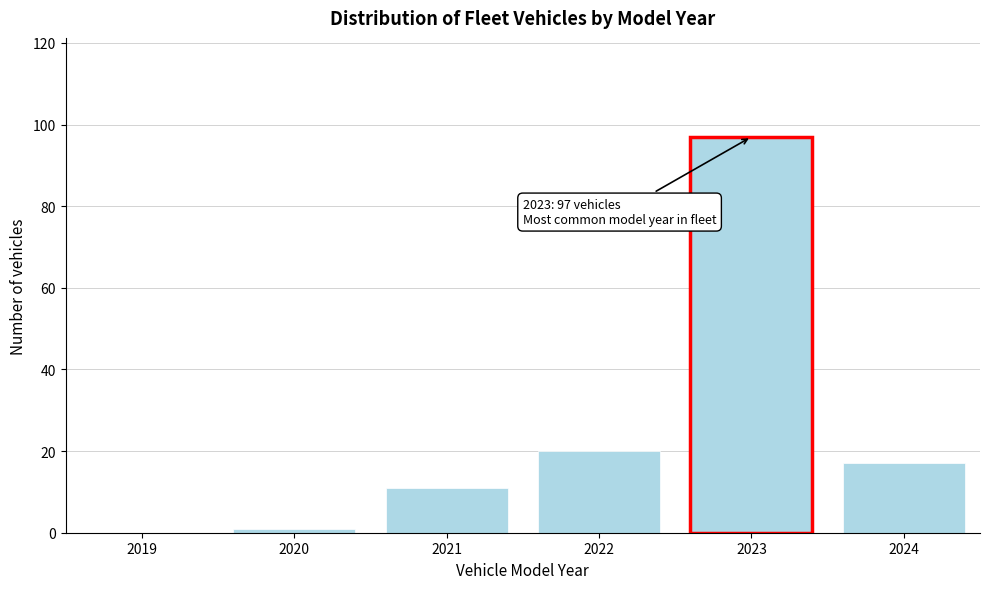

Reading left to right, transcribe all the data shown in this chart.

2019=0	2020=1	2021=11	2022=20	2023=97	2024=17